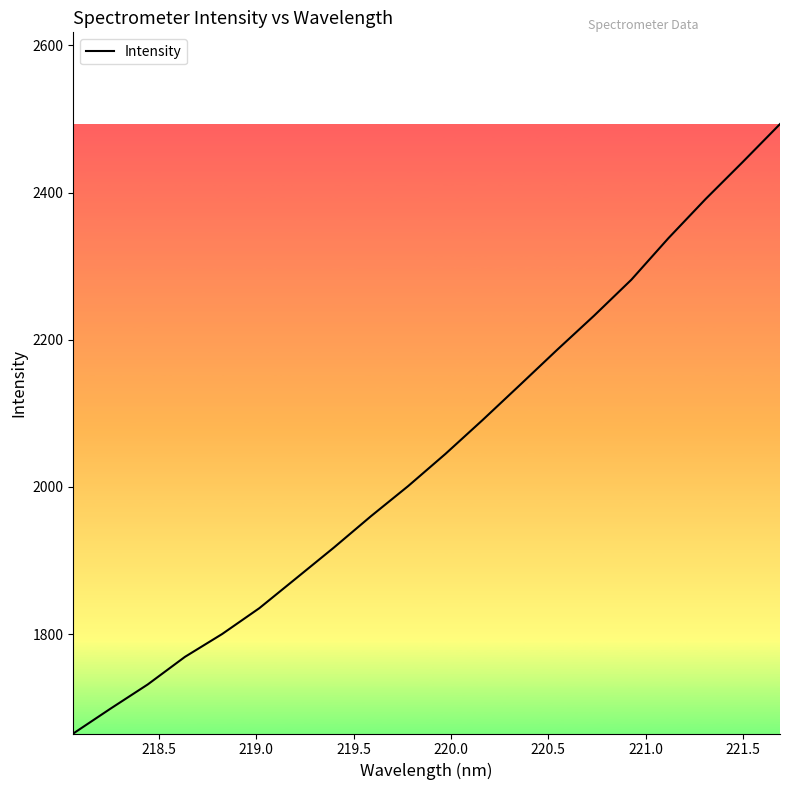

What is the difference between the maximum and minimum values?

828.2